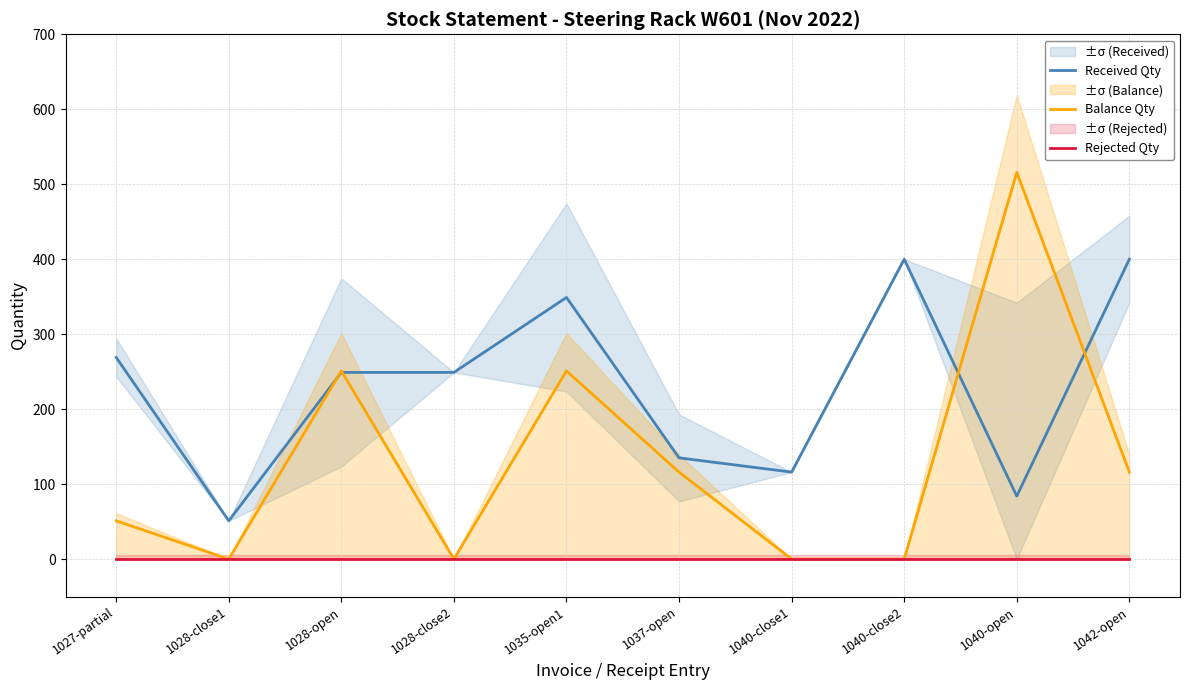

True or false: Balance Qty has a value of 0 at 1040-close1.

True